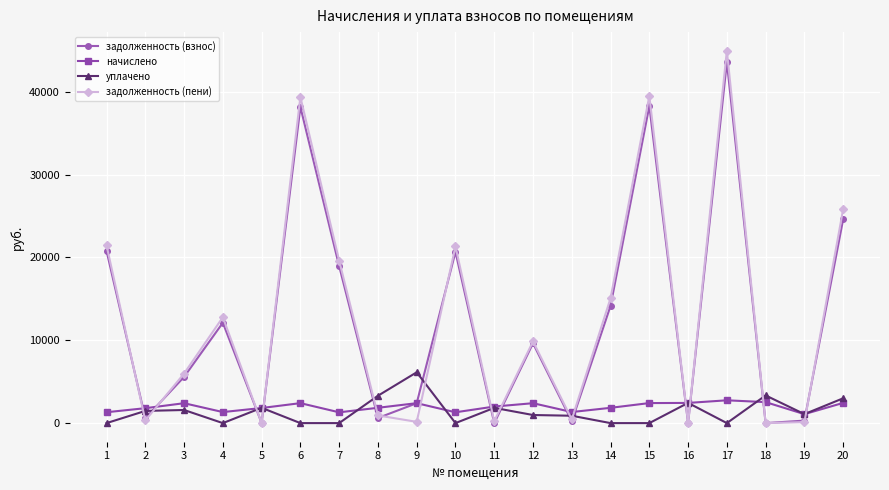

What is the total value across all series at 20?

55880.6